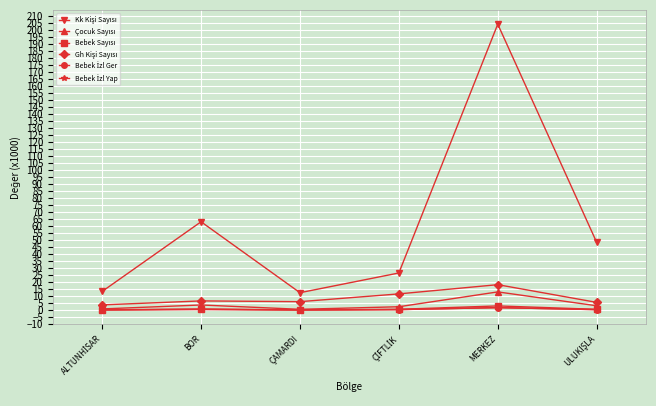

At which category is the sum across all series the highest?

MERKEZ